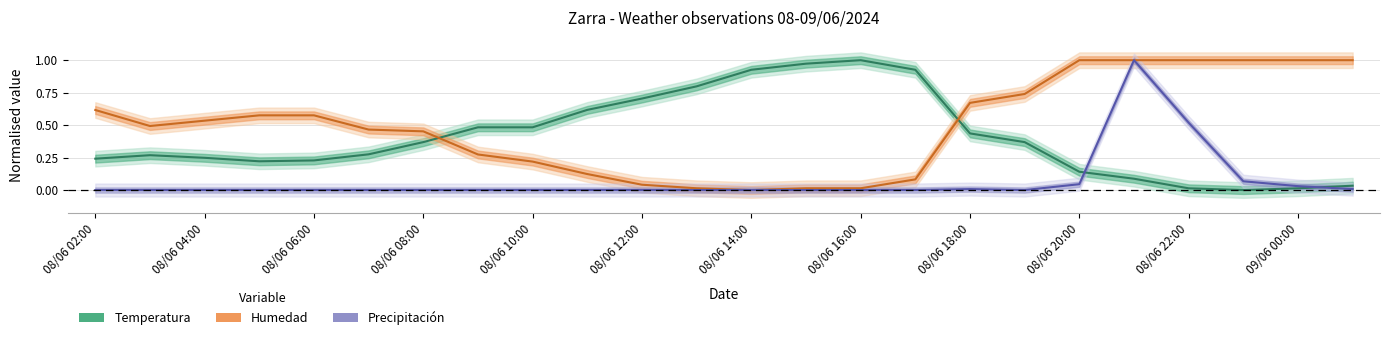

What is the average value of the Precipitacion series?

0.1